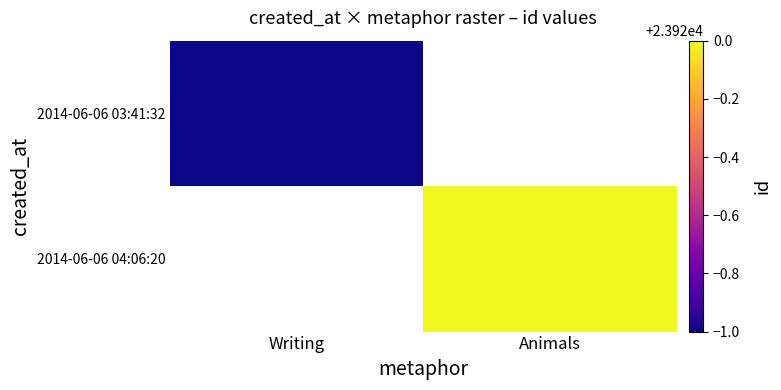

How many data points does each series have?

2